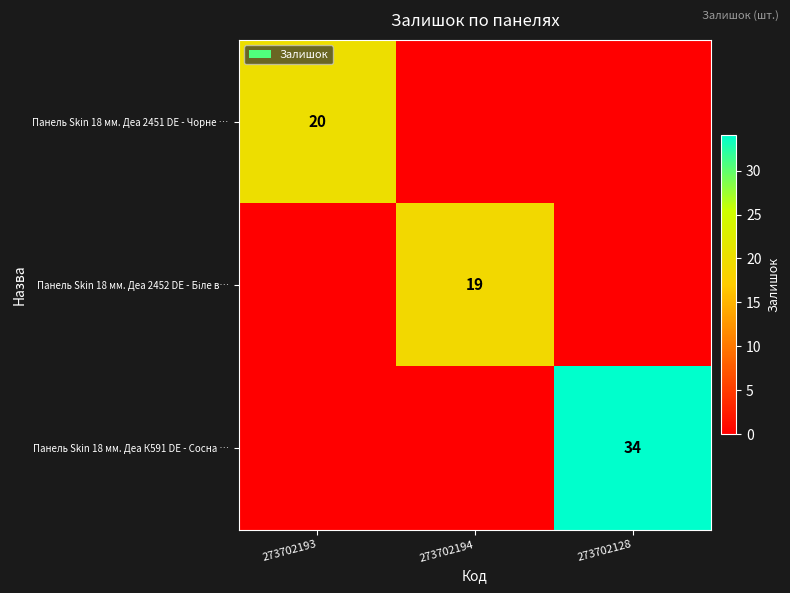

True or false: Панель Skin 18 мм. Деа К591 DE - Сосна … has a value of 14 at 273702128.

False